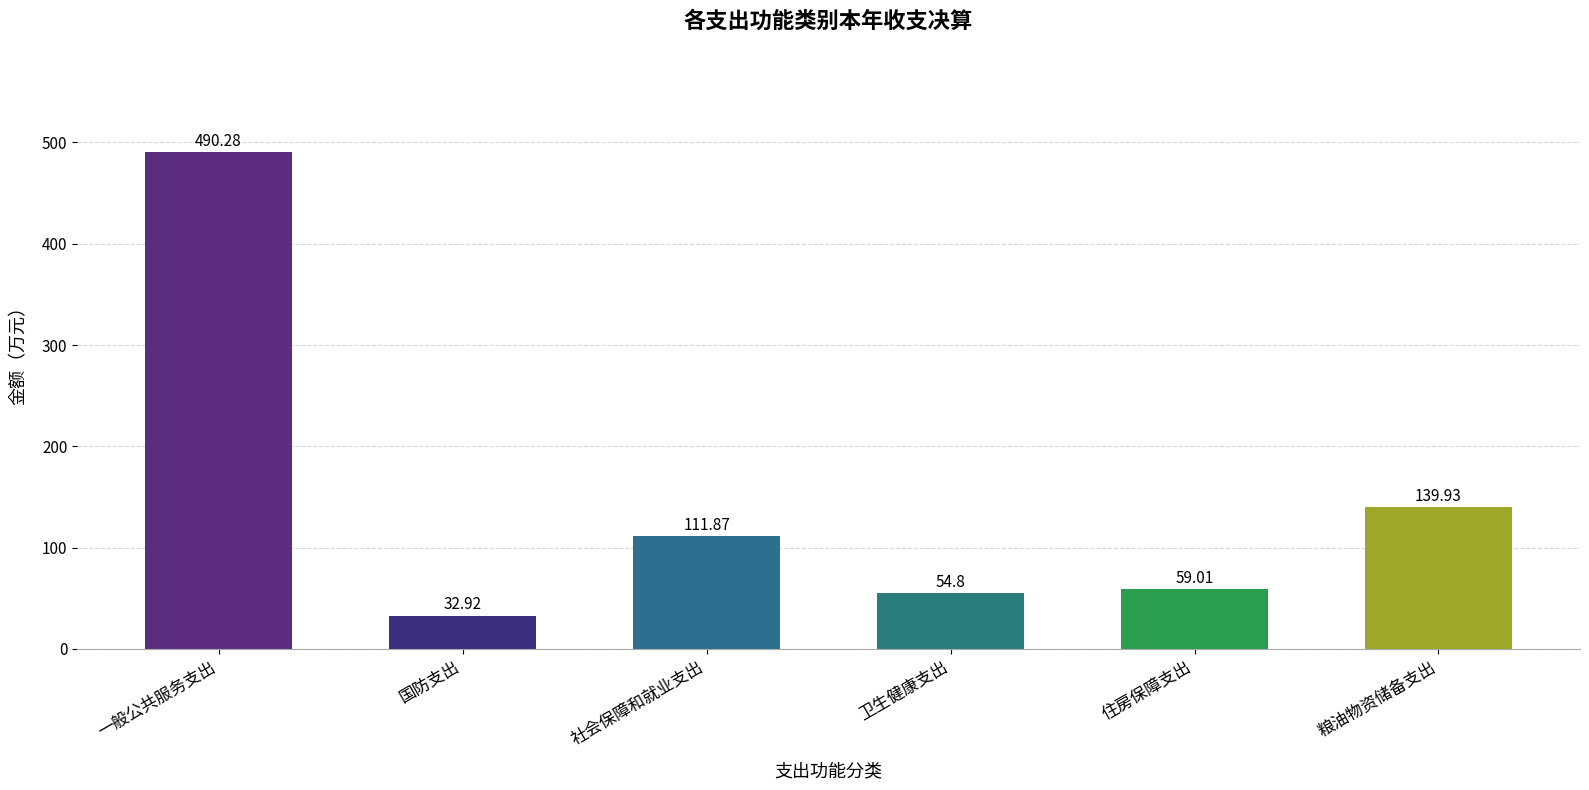

What is the change in value from 一般公共服务支出 to 住房保障支出?

-431.3